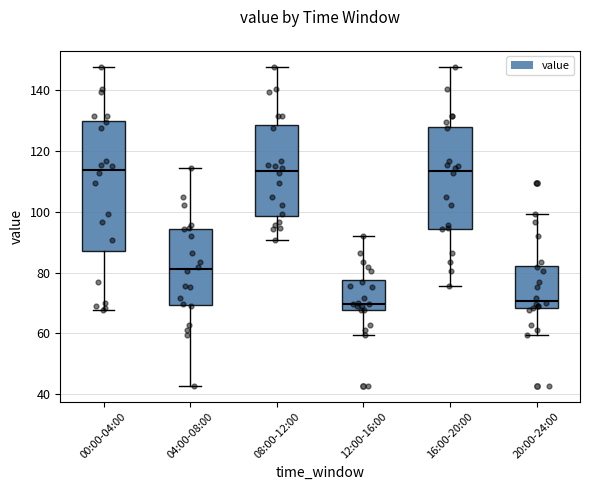

Where is the upper edge of the box for 08:00-12:00 on the y-axis? The values are not printed on the chart, so give them approximately, as read against the axis.

128